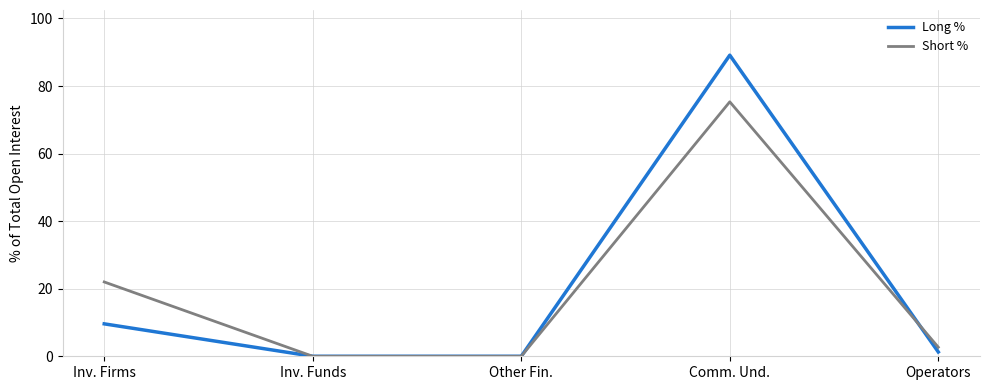

What is the total value across all series at Inv. Firms?

31.6